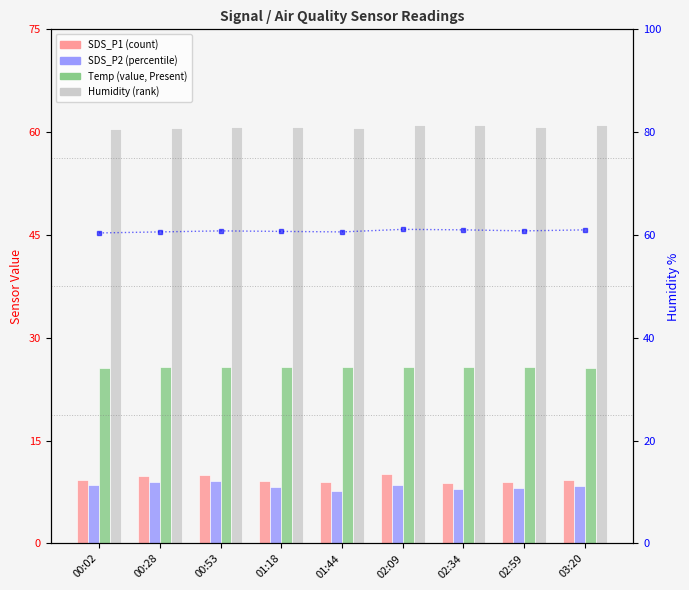

Between 01:18 and 02:34, which series saw the biggest shift?

SDS_P2